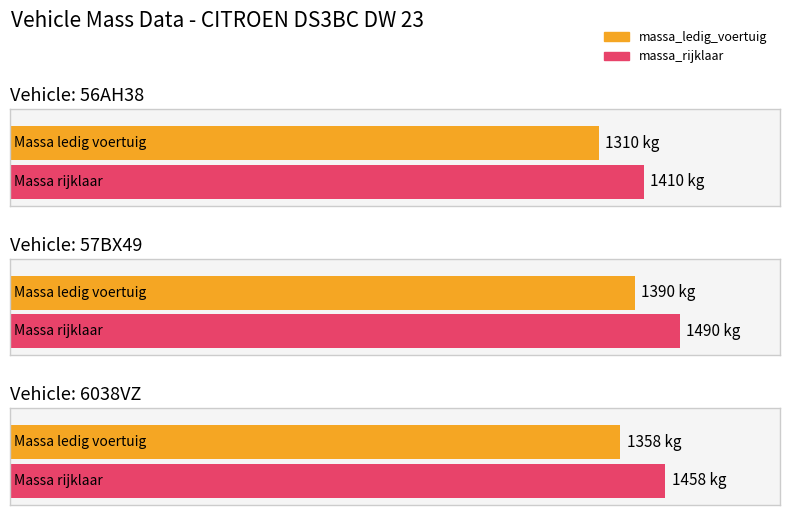

Read the massa_rijklaar value at 57BX49.

1490